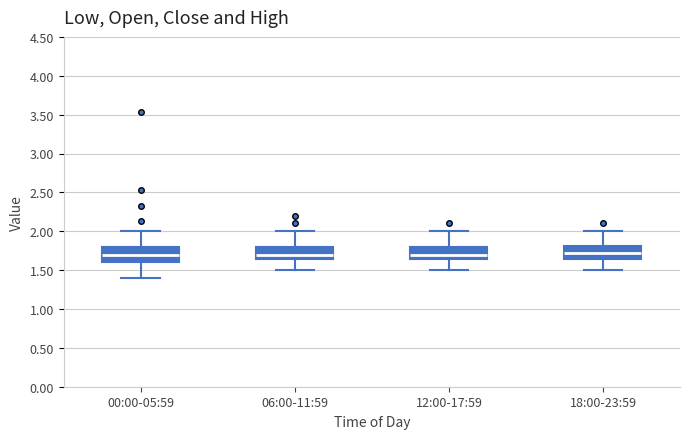

Reading left to right, transcribe this box plot: for each box, give where its median line is, the range the box spans, and where its two whiskers end, as read against the y-axis. The values are not printed on the chart, so give them approximately, as read against the axis.

00:00-05:59: median 1.70, box 1.60 to 1.80, whiskers 1.40 to 2.00
06:00-11:59: median 1.70, box 1.65 to 1.80, whiskers 1.50 to 2.00
12:00-17:59: median 1.70, box 1.65 to 1.80, whiskers 1.50 to 2.00
18:00-23:59: median 1.75, box 1.65 to 1.80, whiskers 1.50 to 2.00